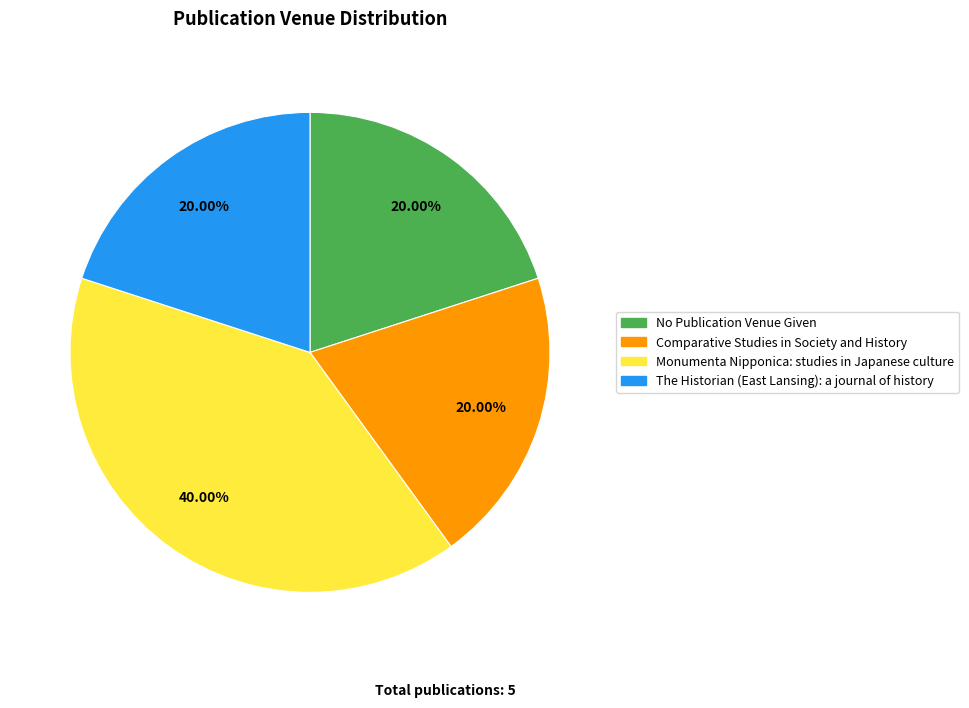

What percentage is NOT represented by No Publication Venue Given?

80.0%